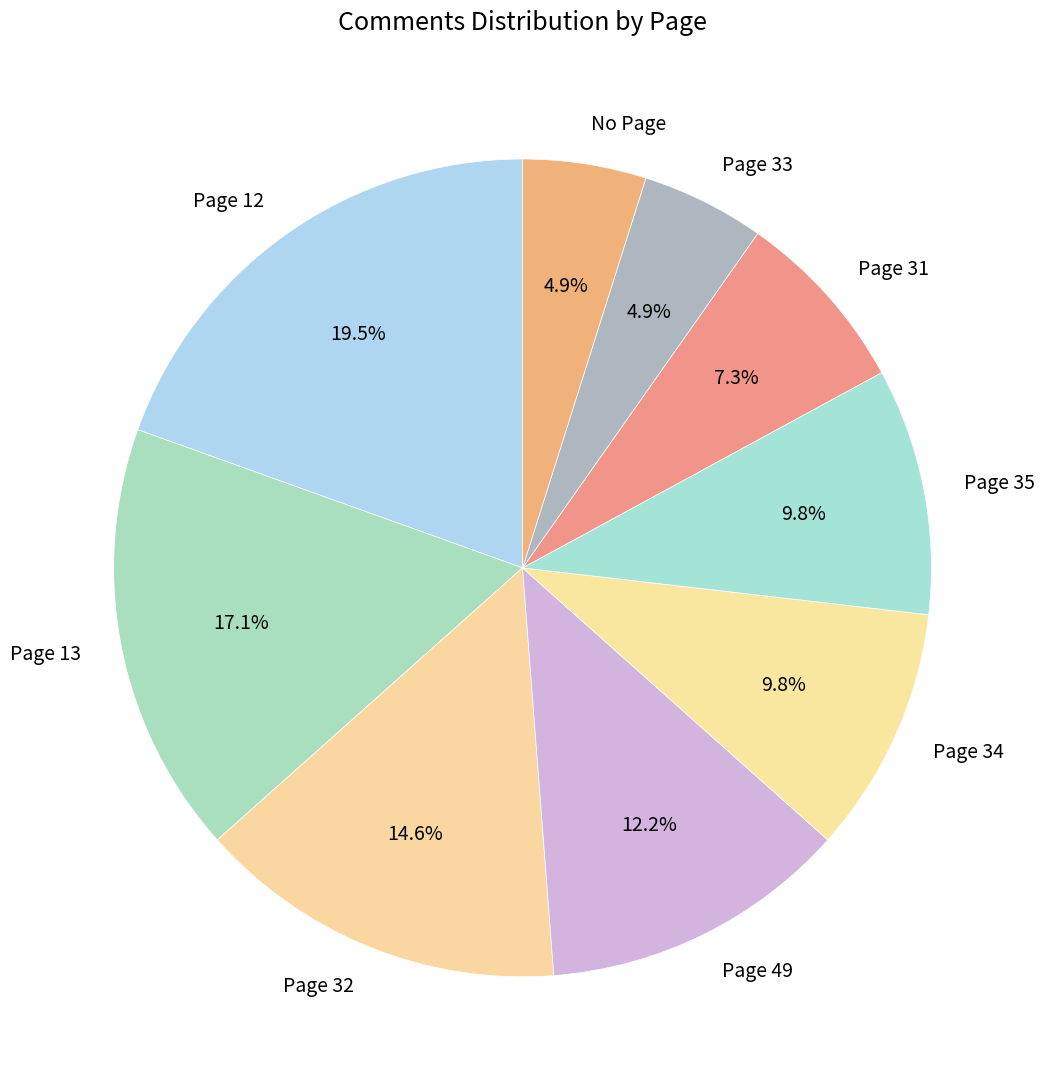

Is the sum of Page 33 and Page 49 greater than half?

No